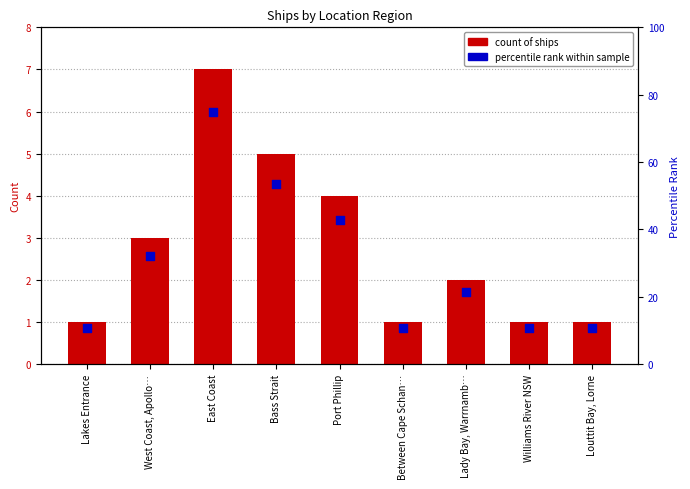

Which series reaches the maximum Y coordinate?

percentile rank within sample